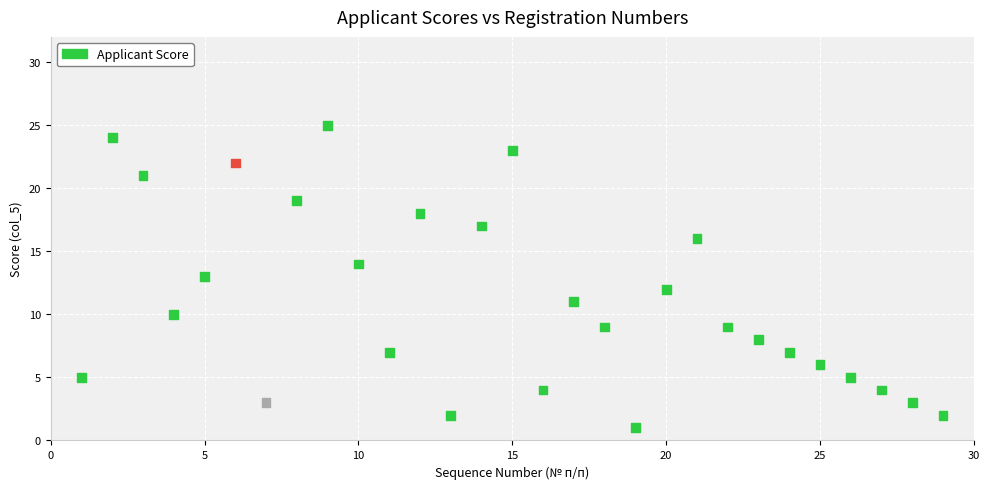

What is the range of X values (max minus min)?

28